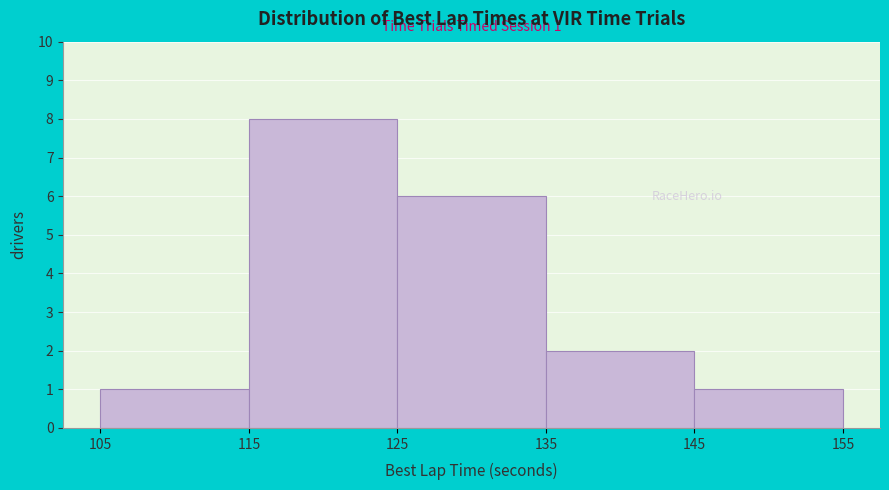

Which range on the x-axis has the tallest bar?

115 to 125